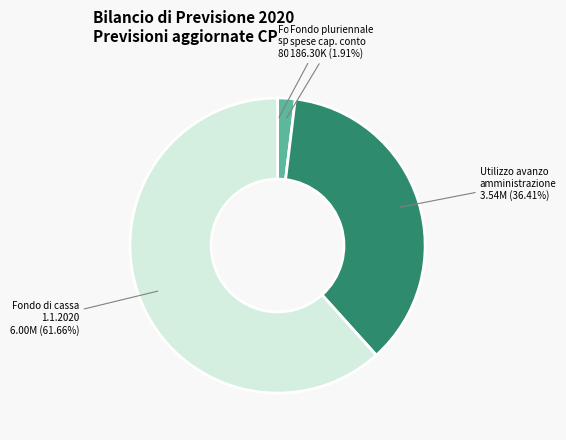

Which has a higher value, Fondo pluriennale spese cap. conto or Utilizzo avanzo amministrazione?

Utilizzo avanzo amministrazione